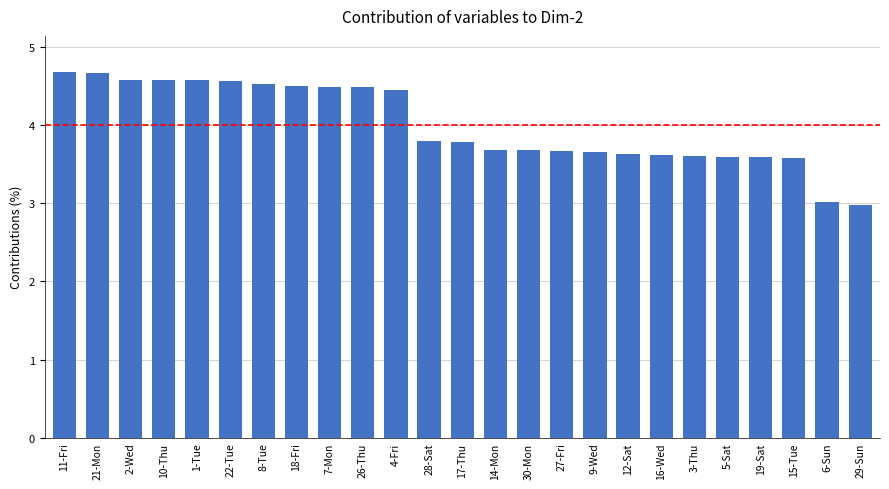

Does the chart contain any negative values?

No